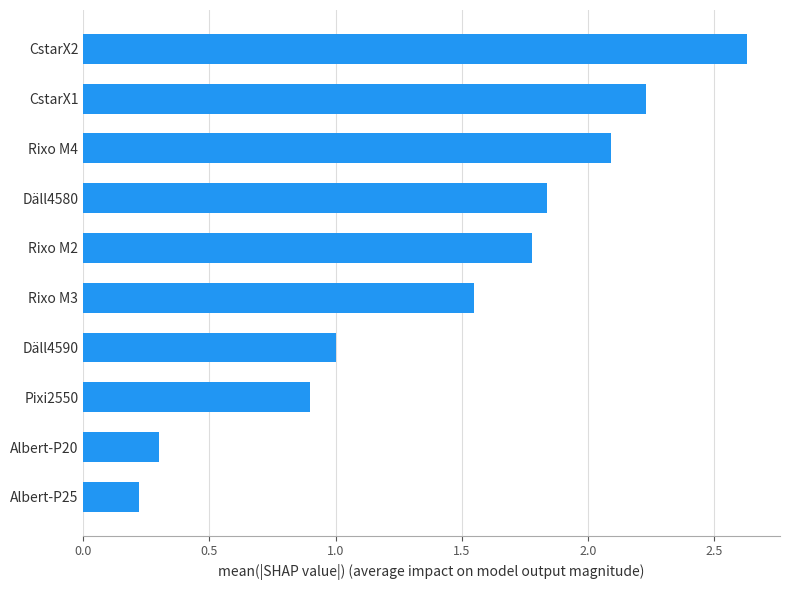

What is the average value?

1.5